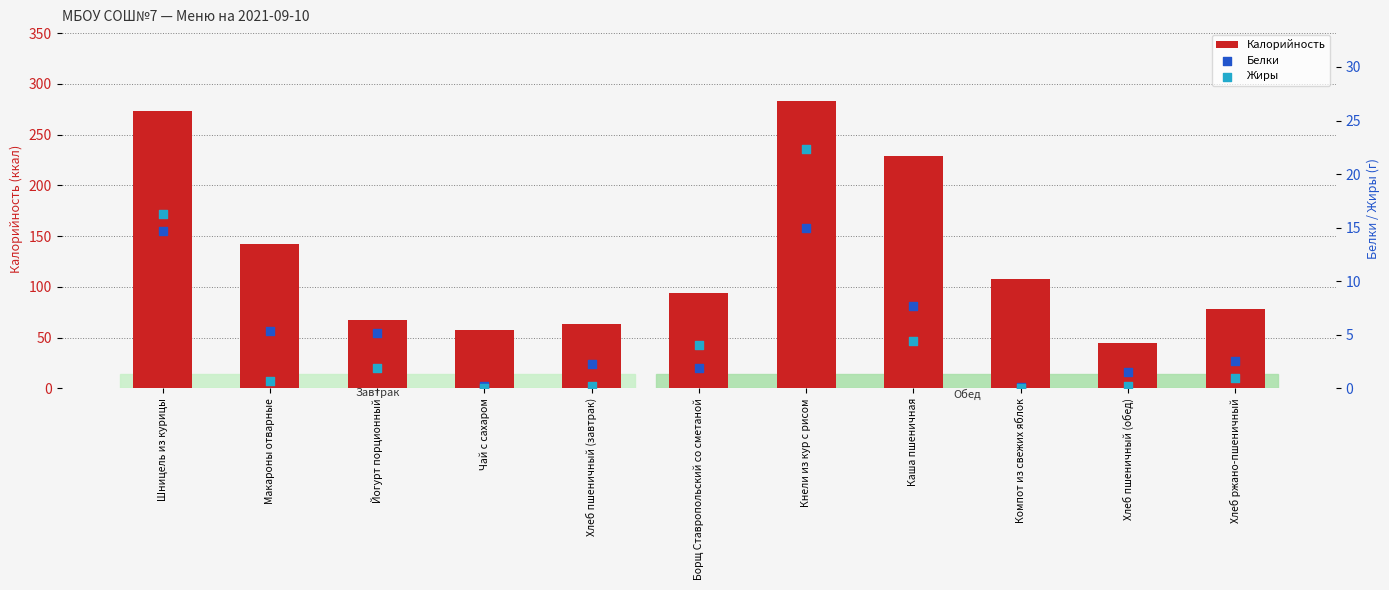

Which series reaches the minimum Y coordinate?

Жиры